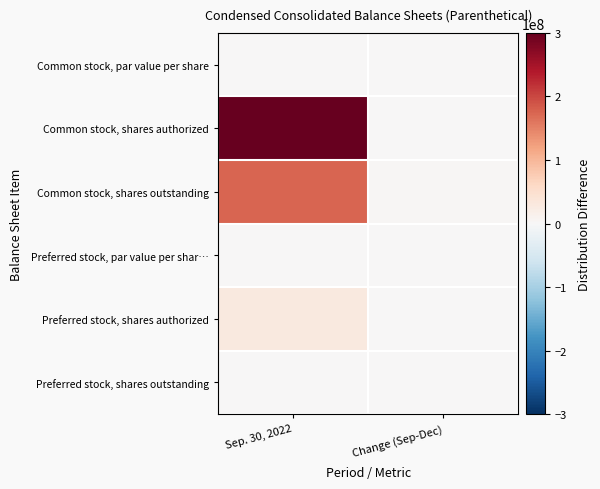

What is the spread (max minus min) of values at Sep. 30, 2022?

300000000